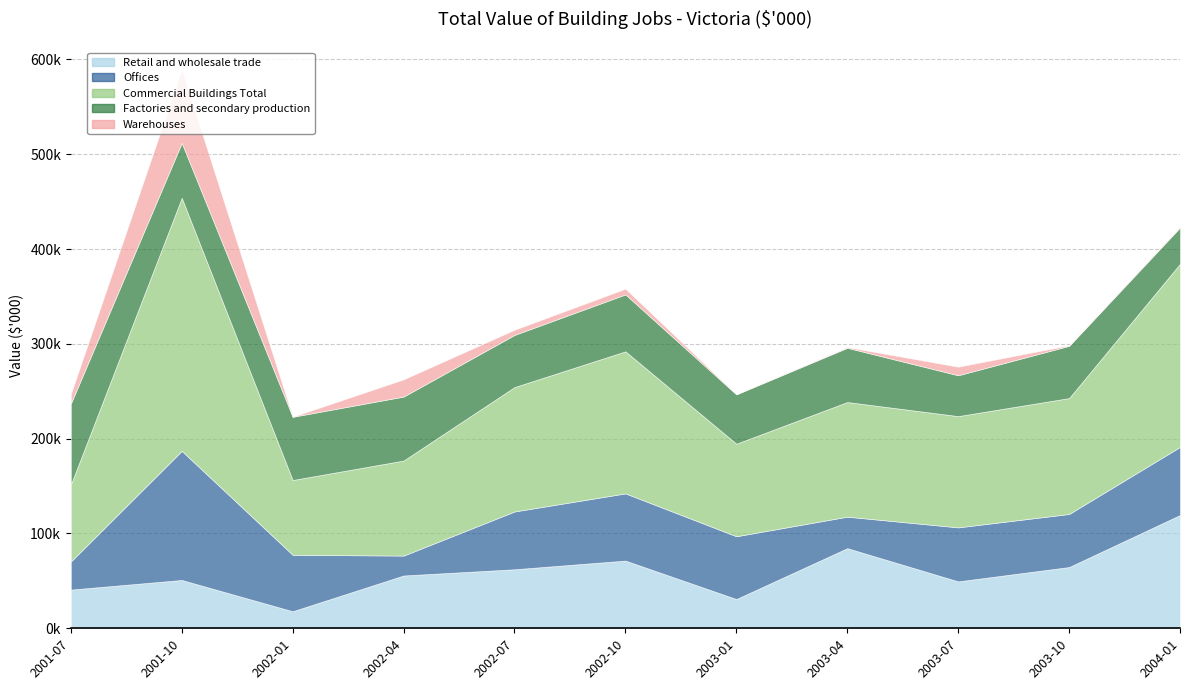

True or false: Warehouses and Commercial Buildings Total intersect in this chart.

False